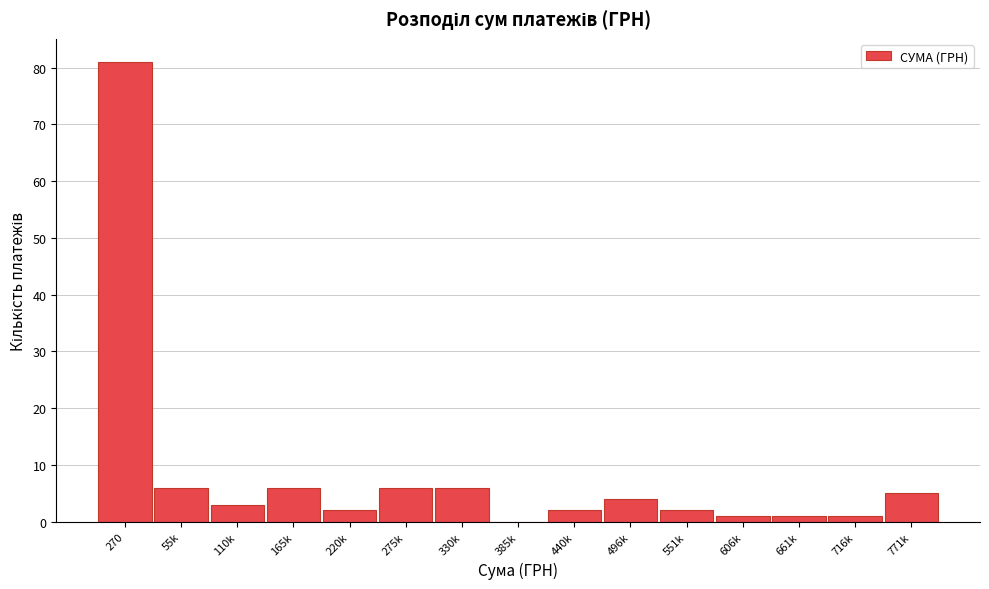

Reading left to right, extract all data points from this chart.

270=81	55k=6	110k=3	165k=6	220k=2	275k=6	330k=6	385k=0	440k=2	496k=4	551k=2	606k=1	661k=1	716k=1	771k=5